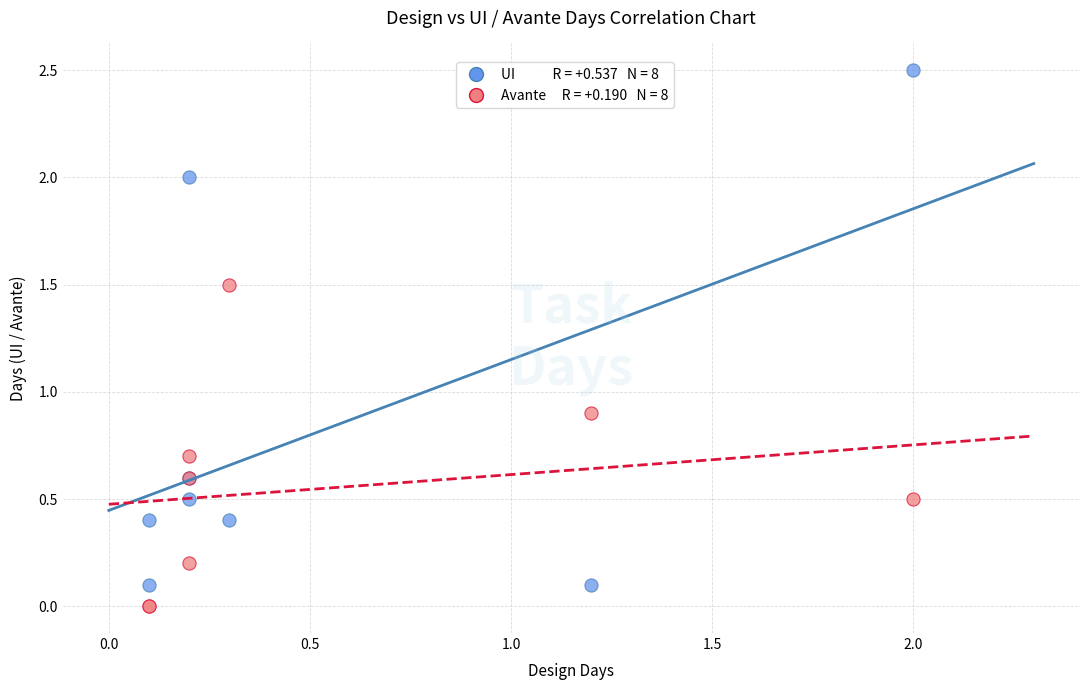

Across all series, what Y value is closest to 1?

0.9